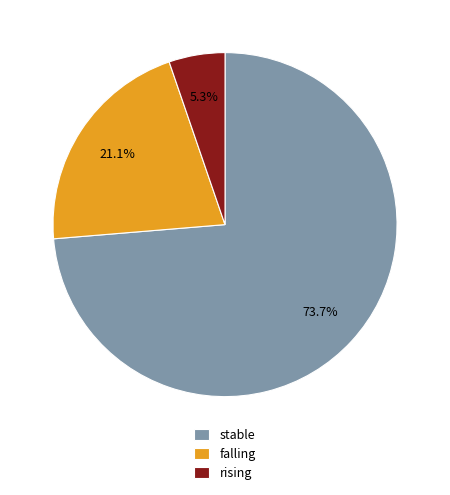

What is the majority slice?

stable